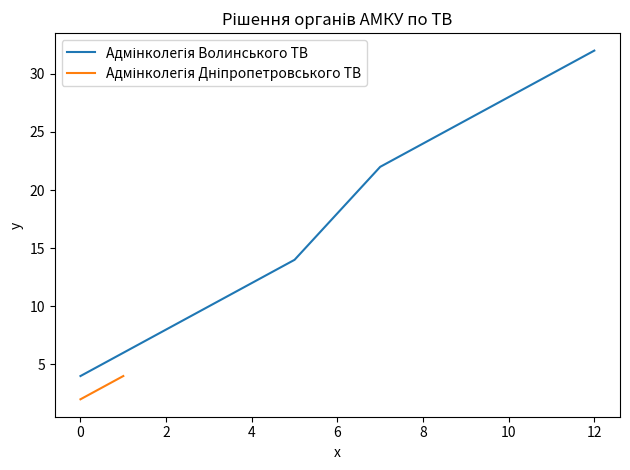

How many values in the Адмінколегія Волинського ТВ series are below 30?

16